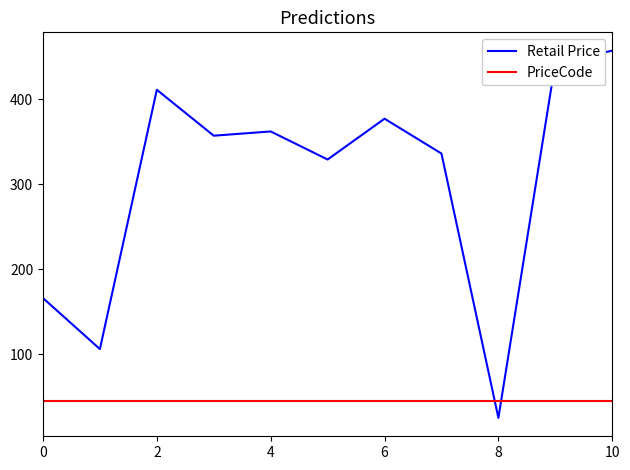

Does the chart display data point markers on the line(s)?

No